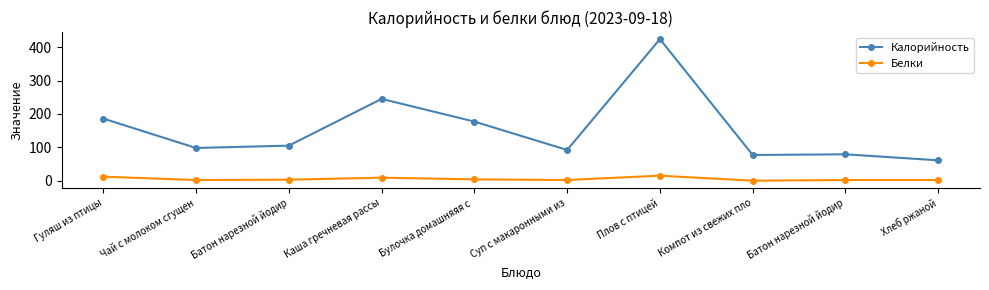

Which series has the largest total across all categories?

Калорийность